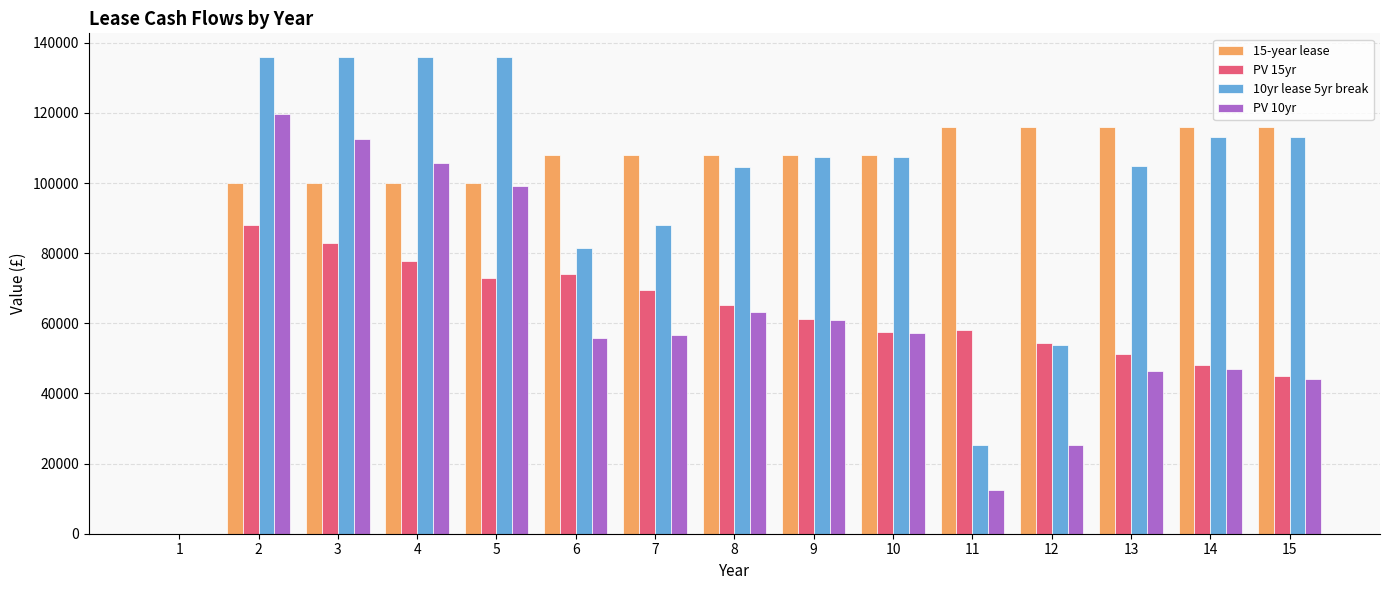

The PV 15yr series shows 20118.6 at 5. True or false?

False